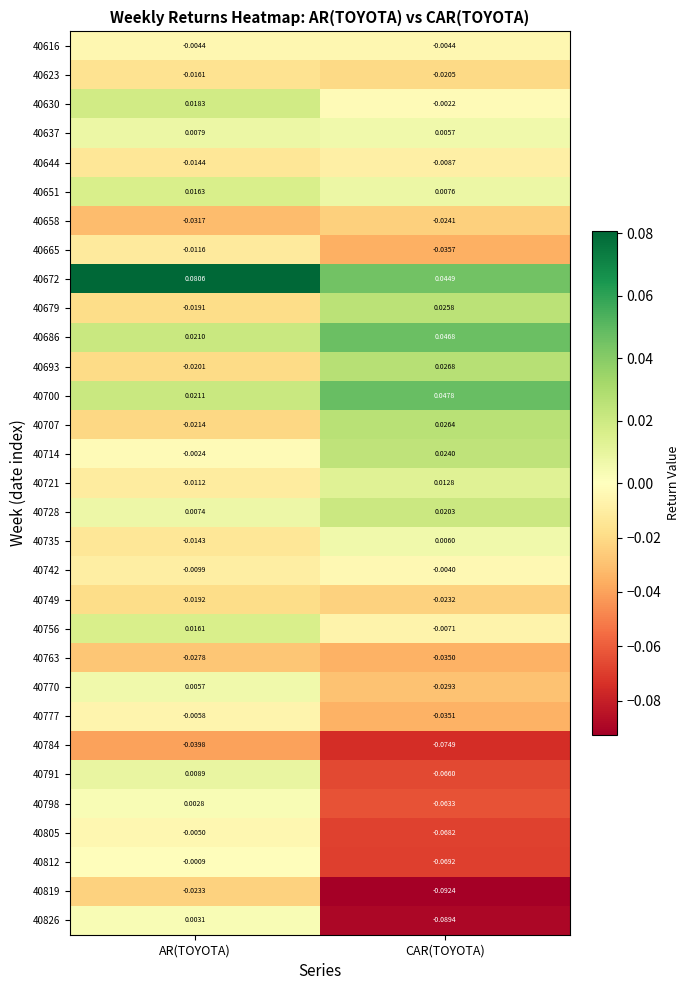

Which series has the widest spread of values?

40826